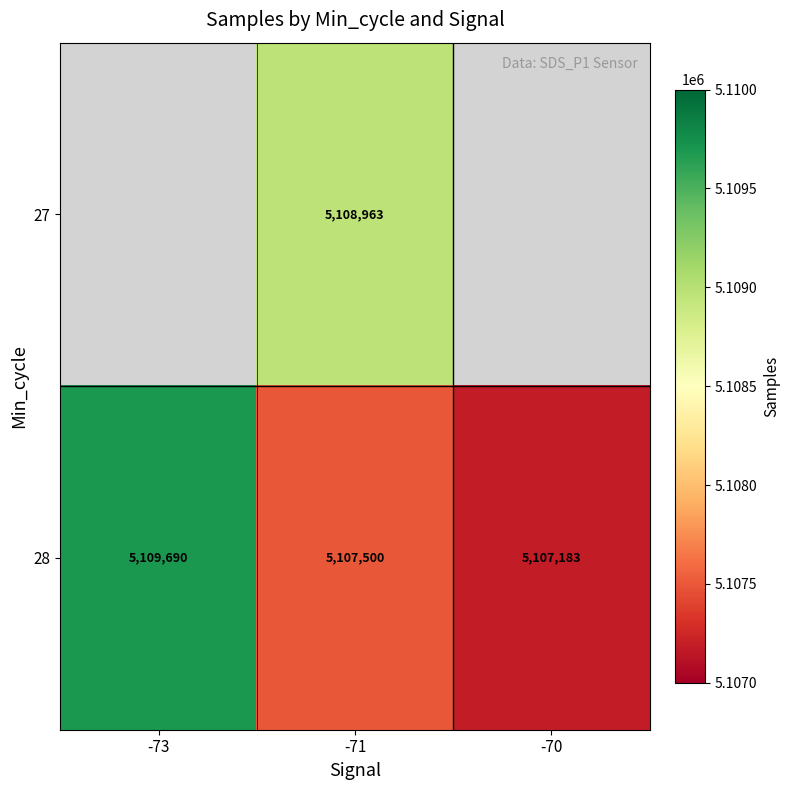

True or false: 28 has a value of 5107500 at -71.

True